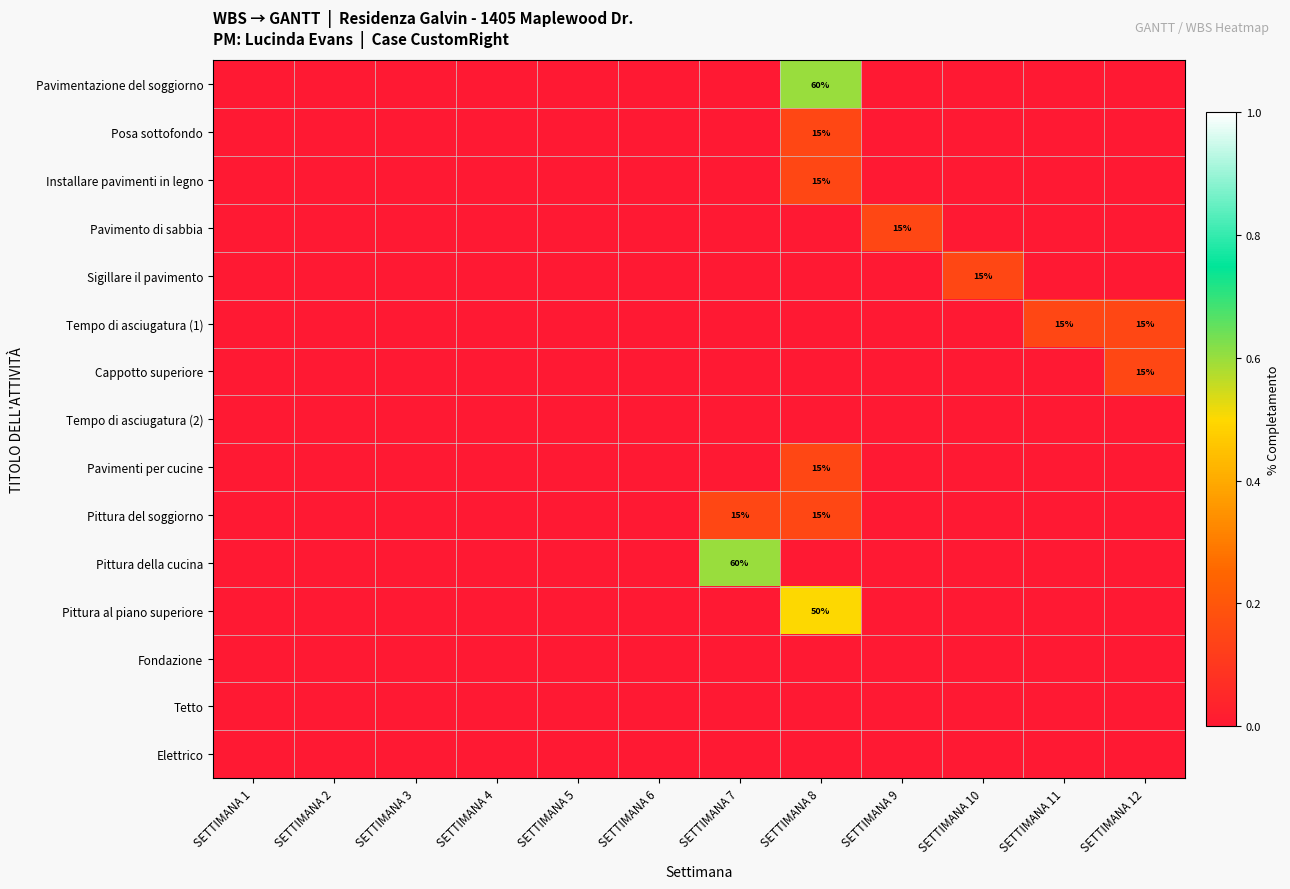

Is it true that Pavimenti per cucine equals 15 at SETTIMANA 8?

True